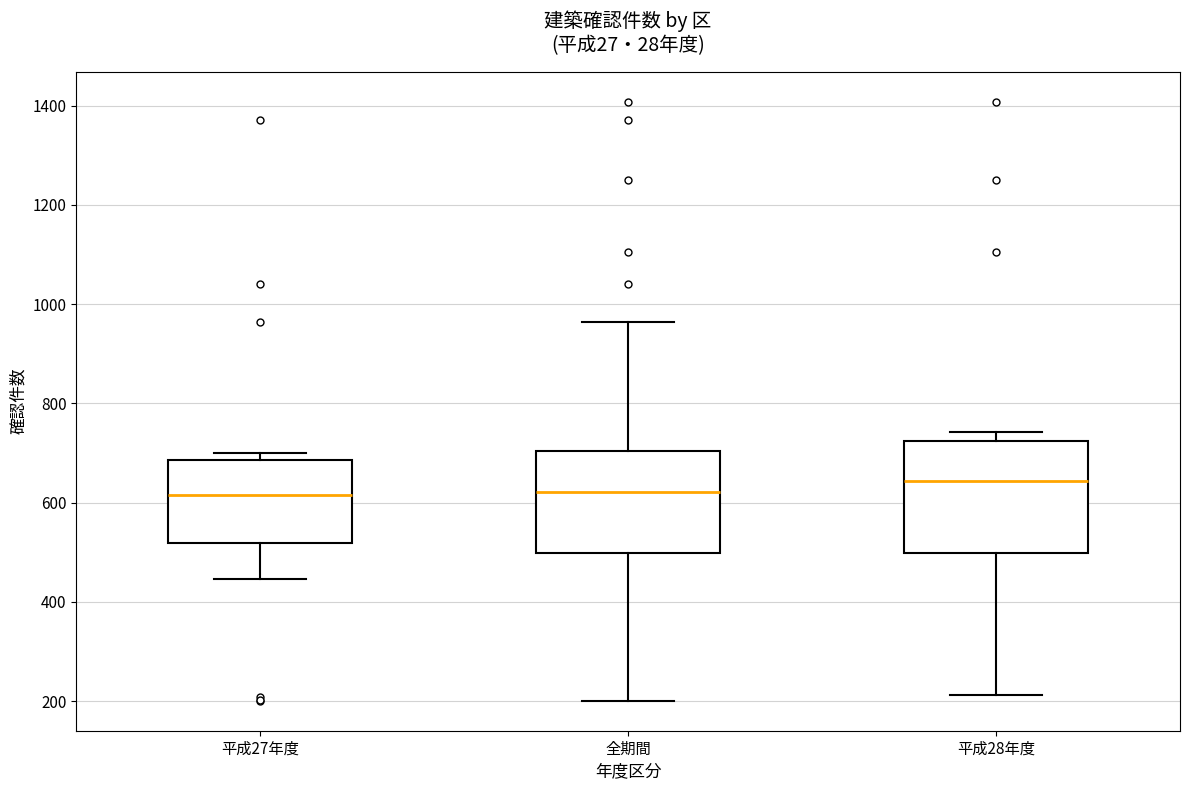

Reading left to right, read every box against the y-axis: the position of its median line, the range the box covers, and the ends of its whiskers. The values are not printed on the chart, so give them approximately, as read against the axis.

平成27年度: median 620, box 520 to 680, whiskers 440 to 700
全期間: median 620, box 500 to 700, whiskers 200 to 960
平成28年度: median 640, box 500 to 720, whiskers 220 to 740